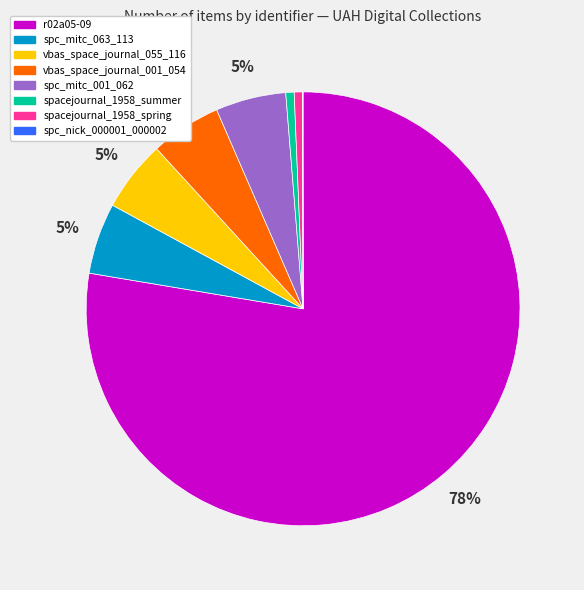

Combined, do r02a05-09 and spacejournal_1958_summer account for over 50%?

Yes